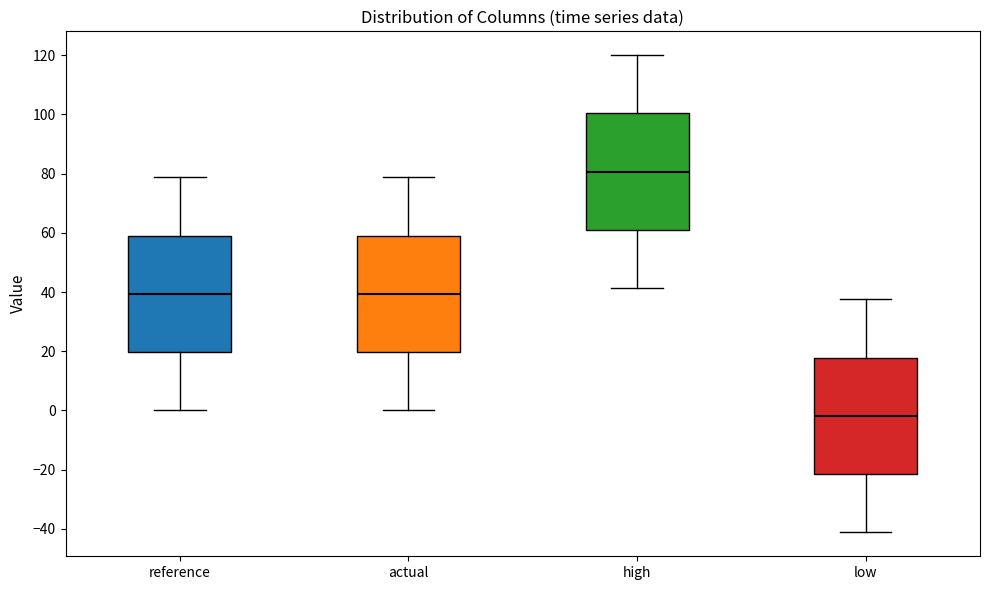

Reading left to right, transcribe this box plot: for each box, give where its median line is, the range the box spans, and where its two whiskers end, as read against the y-axis. The values are not printed on the chart, so give them approximately, as read against the axis.

reference: median 40, box 20 to 60, whiskers 0 to 78
actual: median 40, box 20 to 60, whiskers 0 to 78
high: median 80, box 60 to 100, whiskers 42 to 120
low: median -2, box -22 to 18, whiskers -42 to 38